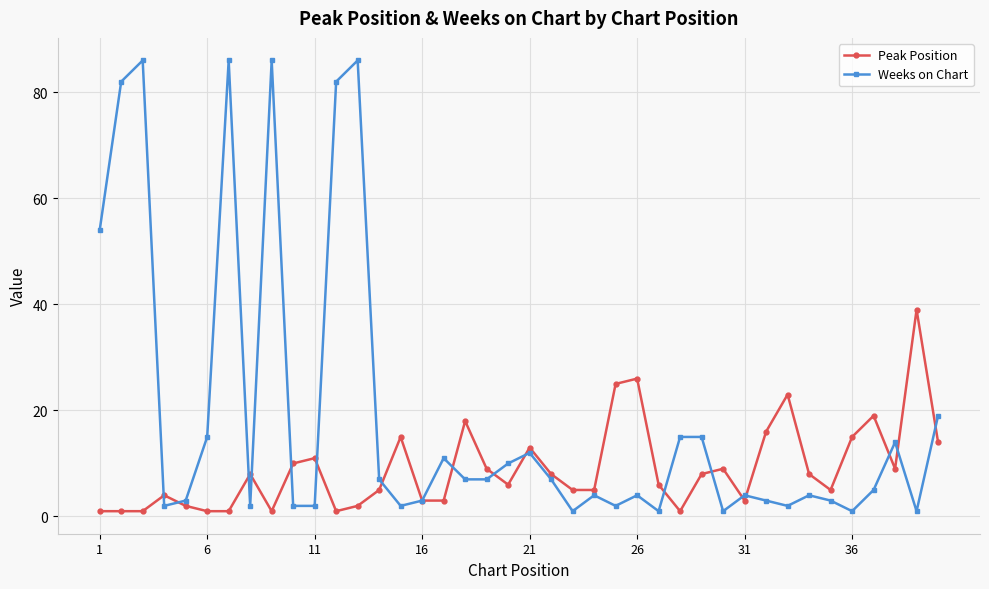

List the series in order of their overall mean, lowest first.

Peak Position, Weeks on Chart